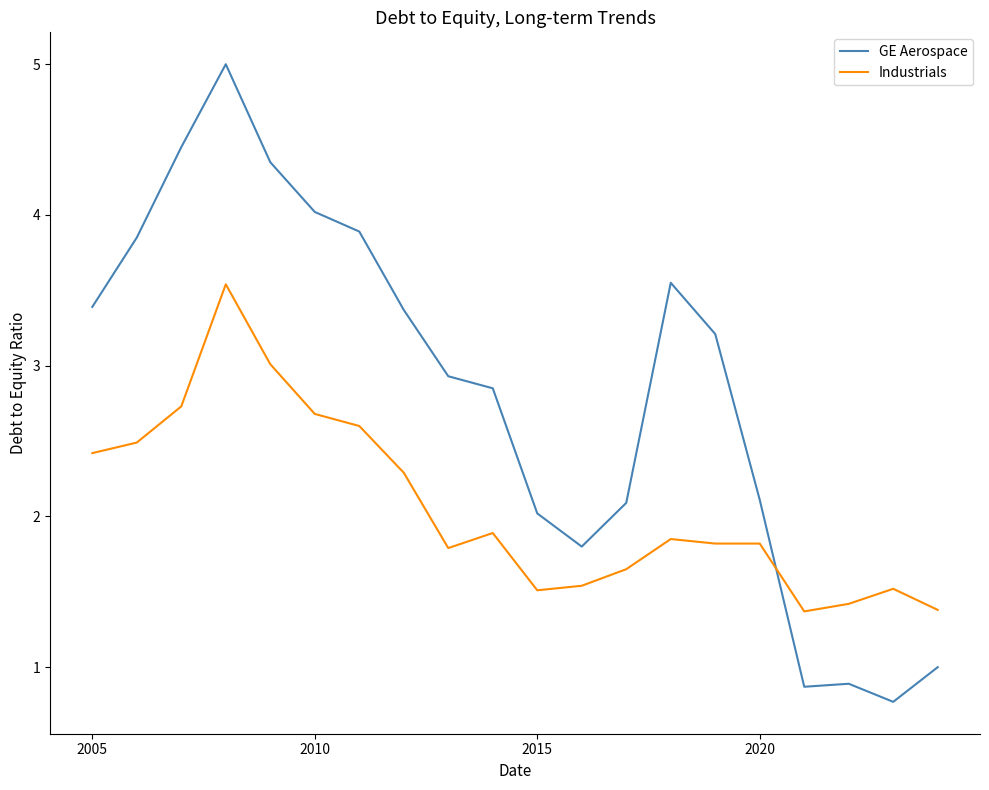

Is this an area chart (filled region under the line)?

No